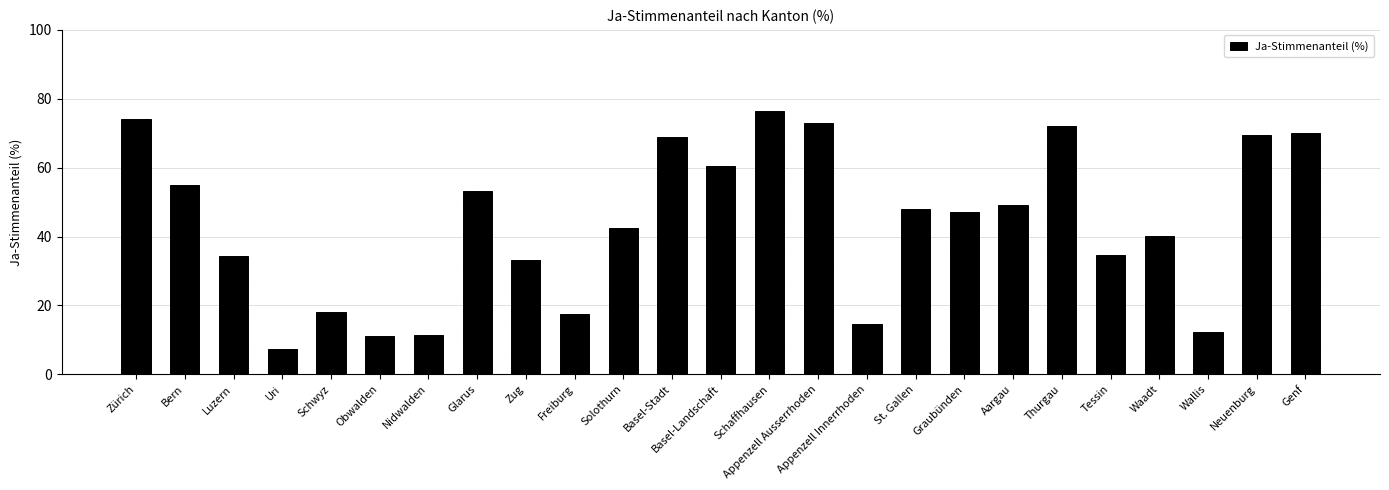

What is the label of the 6th bar from the left?

Obwalden